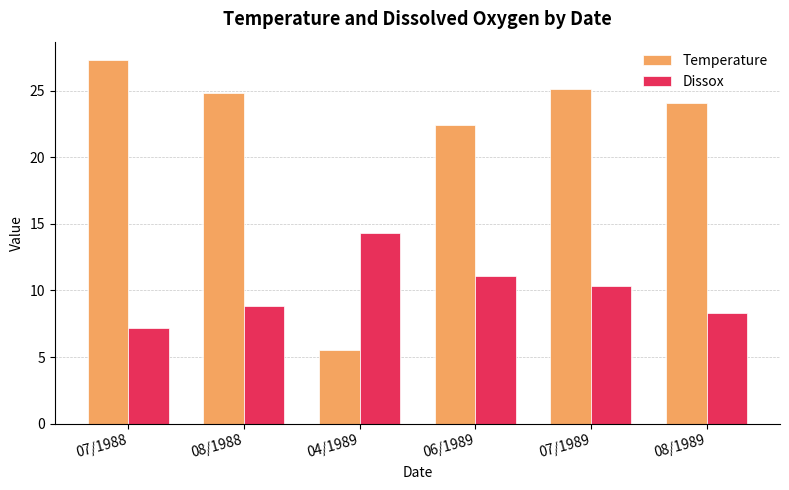

Is the value of Dissox at 08/1989 greater than the value of Temperature at 04/1989?

Yes